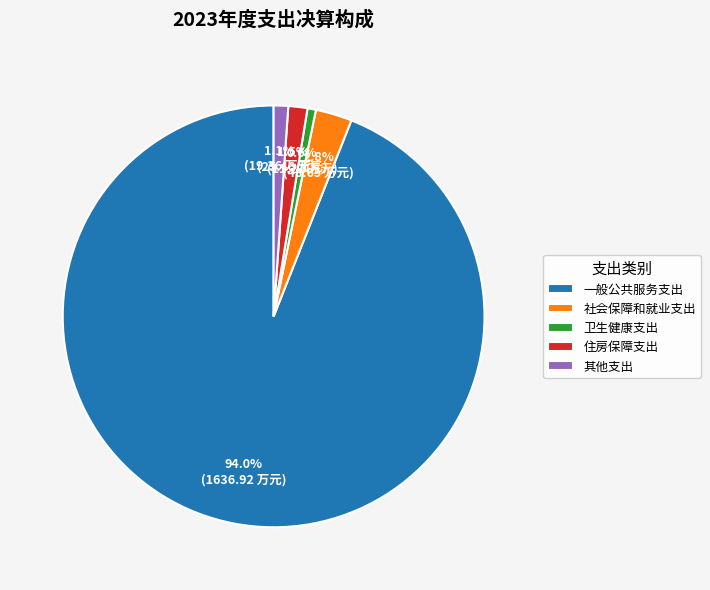

To the nearest percent, what is the combined percentage of 其他支出 and 社会保障和就业支出?

4%